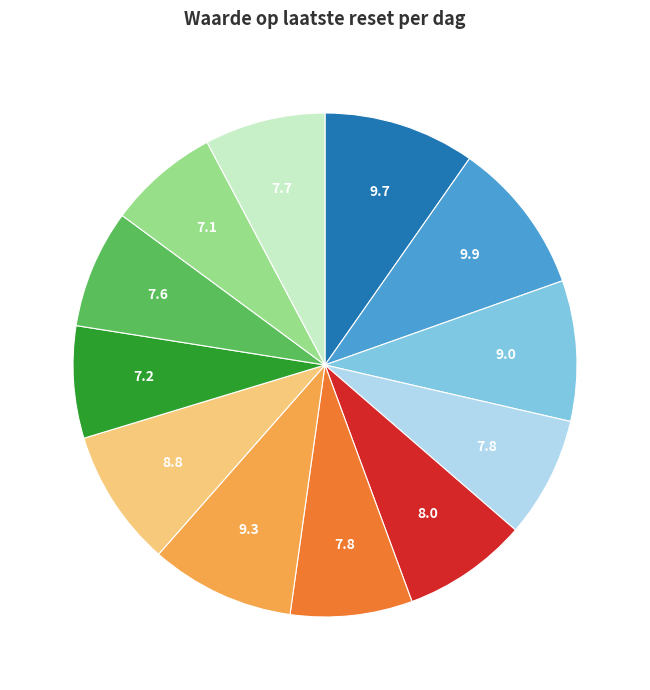

Is there any slice that represents more than half of the pie?

No